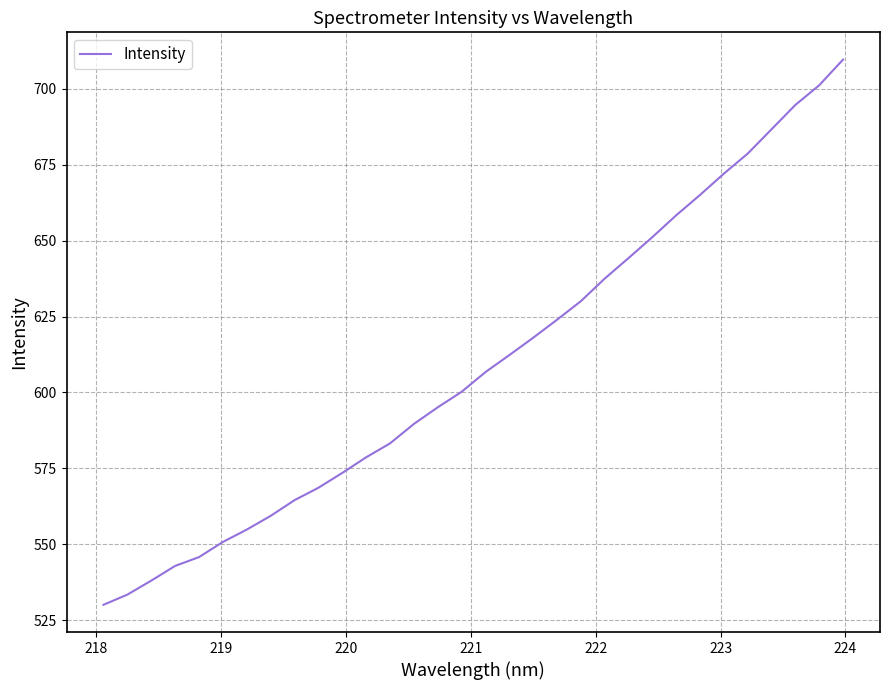

What is the difference between the maximum and minimum values?

179.6